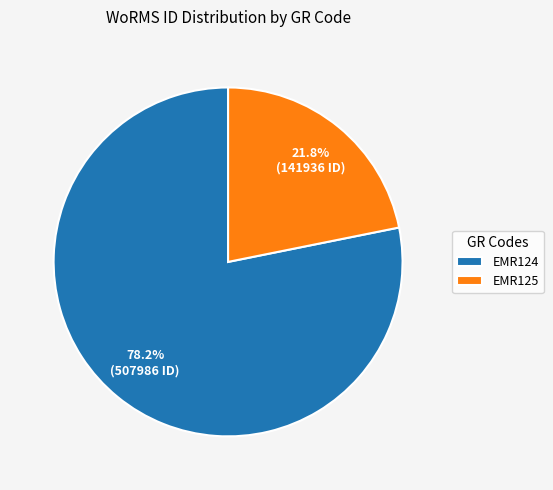

What is the total percentage of EMR125 and EMR124?

100.0%